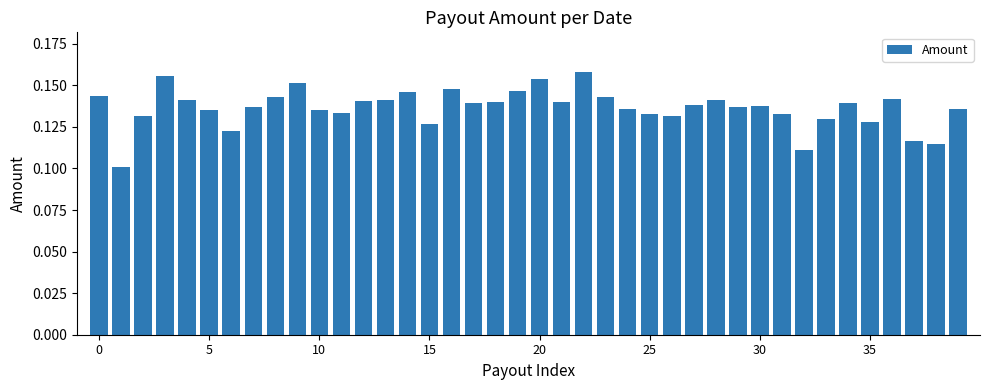

How many values are between 0 and 1?

40